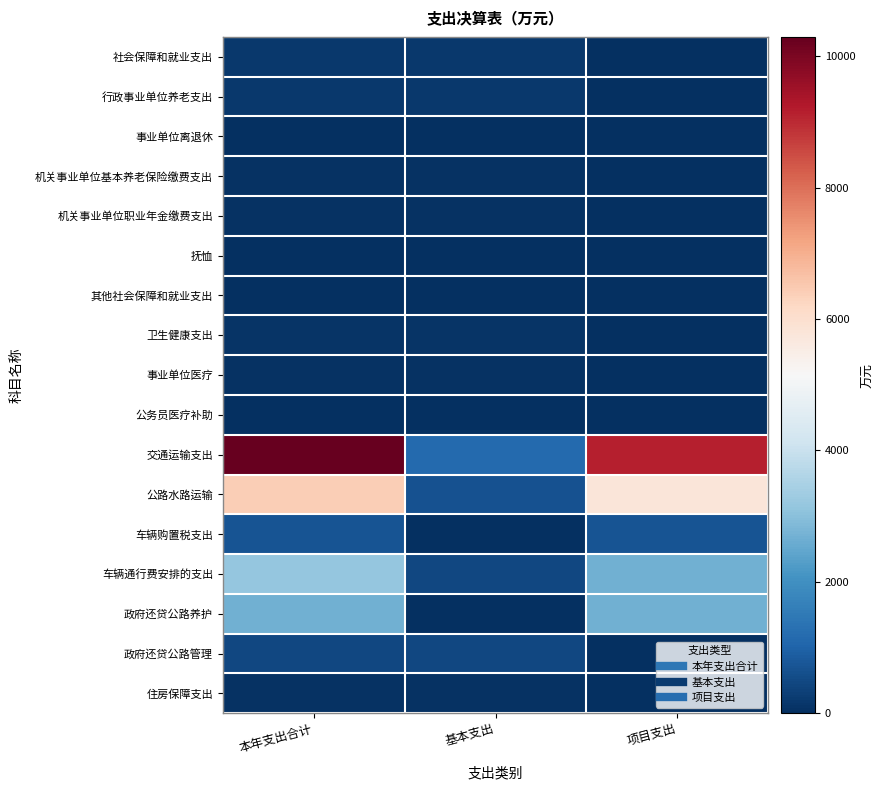

What is the total value across all series at 基本支出?

3511.4